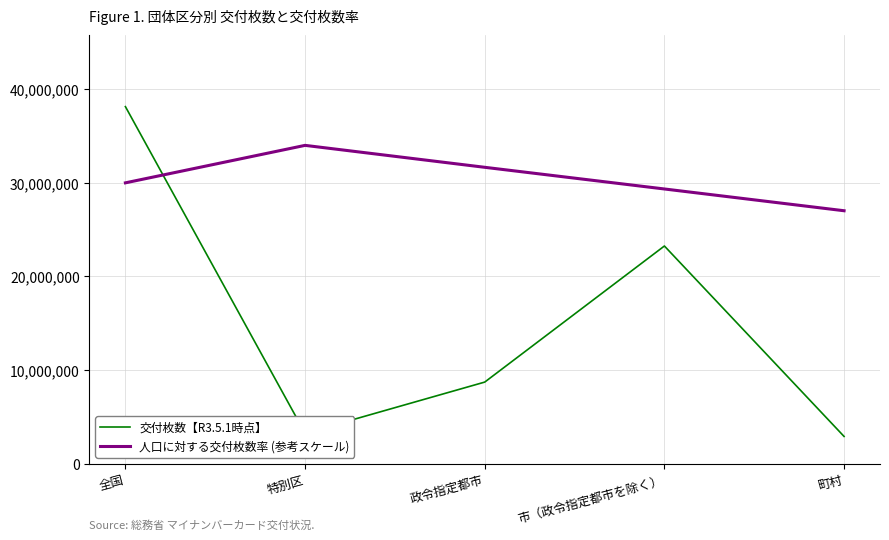

What is the difference between the maximum and minimum values in the 交付枚数【R3.5.1時点】 series?

35216589.0